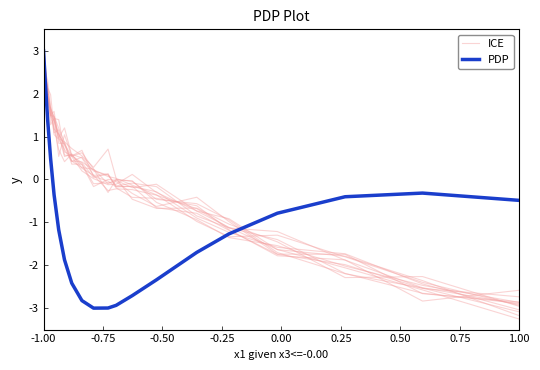

Which series has the largest range (max minus min)?

PDP